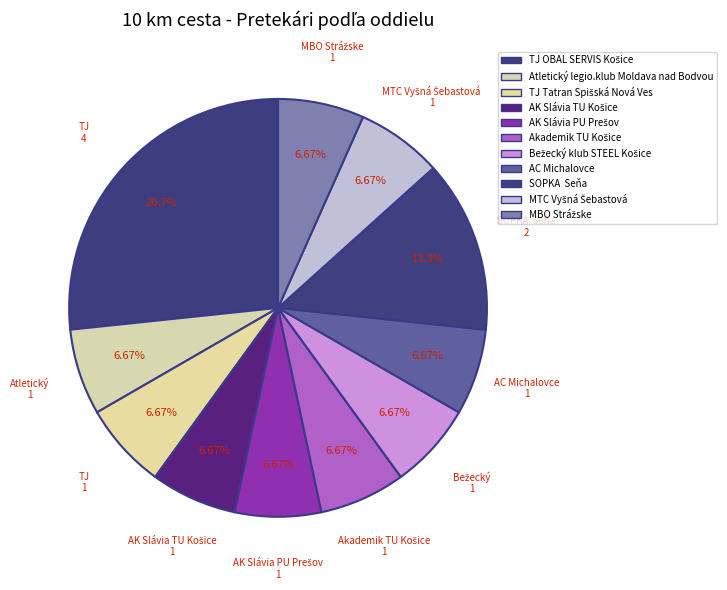

How many segments does this pie chart have?

11